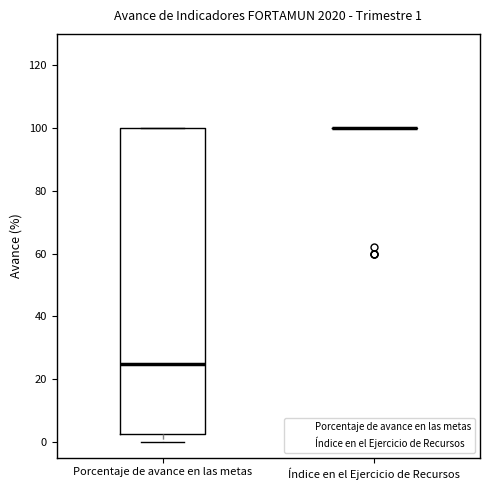

Which box is the tallest, from its lower edge to its upper edge?

Porcentaje de avance en las metas